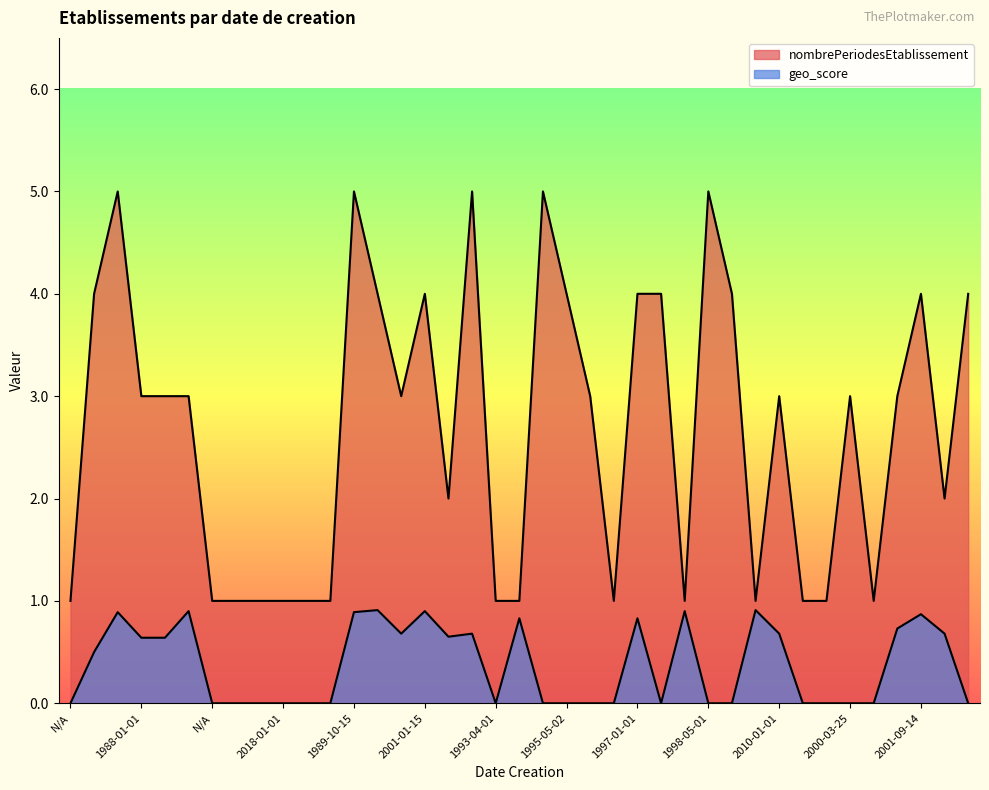

Reading left to right, list all the values displayed in this chart.

nombrePeriodesEtablissement: 1.0	4.0	5.0	3.0	3.0	3.0	1.0	1.0	1.0	1.0	1.0	1.0	5.0	4.0	3.0	4.0	2.0	5.0	1.0	1.0	5.0	4.0	3.0	1.0	4.0	4.0	1.0	5.0	4.0	1.0	3.0	1.0	1.0	3.0	1.0	3.0	4.0	2.0	4.0
geo_score: 0.0	0.5	0.9	0.6	0.6	0.9	0.0	0.0	0.0	0.0	0.0	0.0	0.9	0.9	0.7	0.9	0.7	0.7	0.0	0.8	0.0	0.0	0.0	0.0	0.8	0.0	0.9	0.0	0.0	0.9	0.7	0.0	0.0	0.0	0.0	0.7	0.9	0.7	0.0